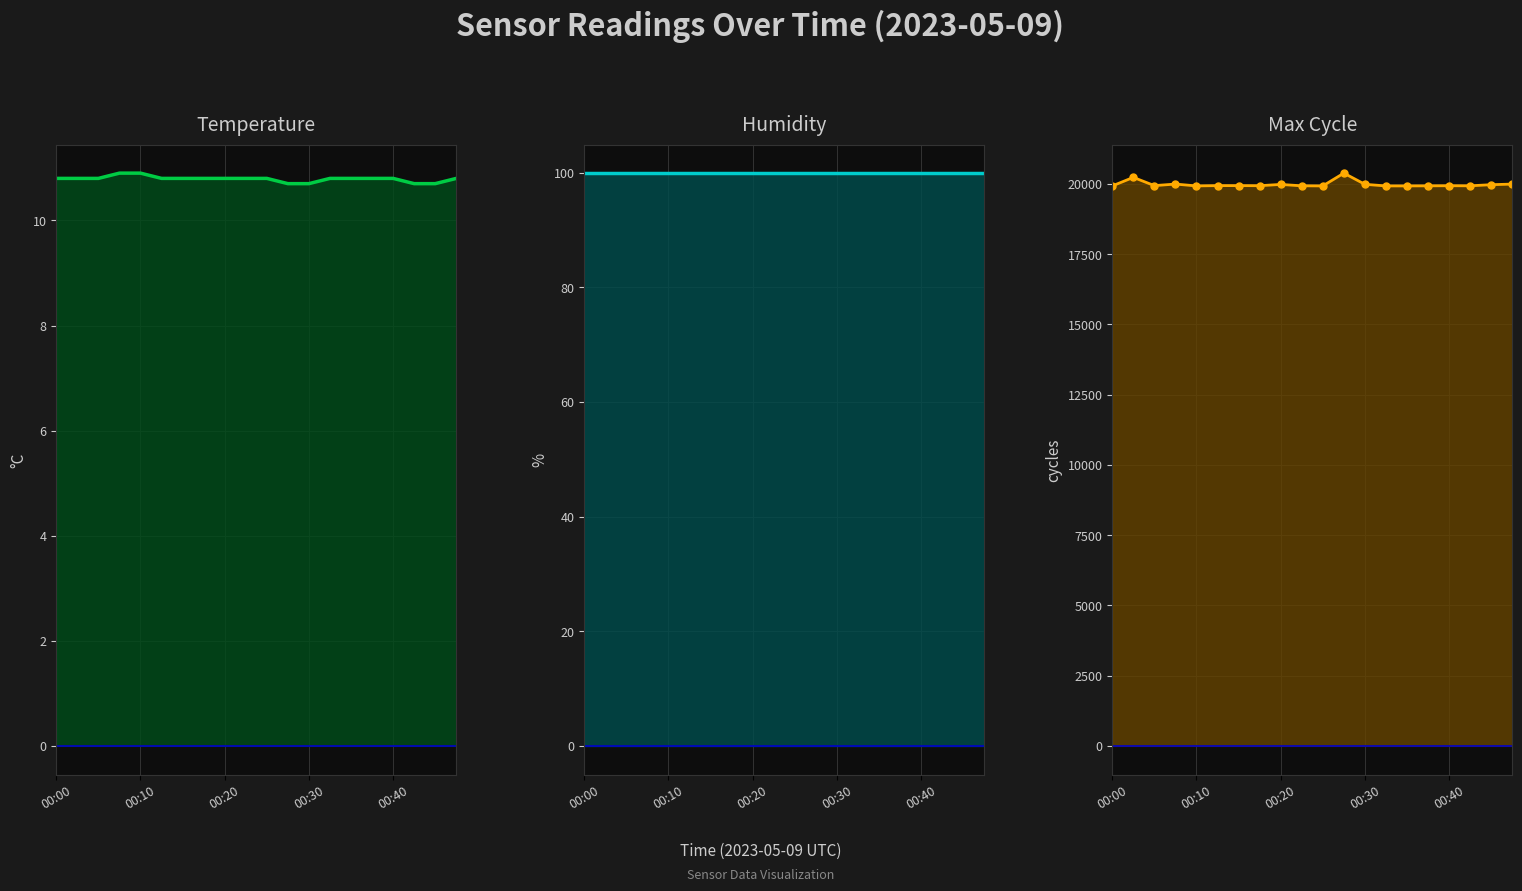

How many lines are shown in the chart?

3